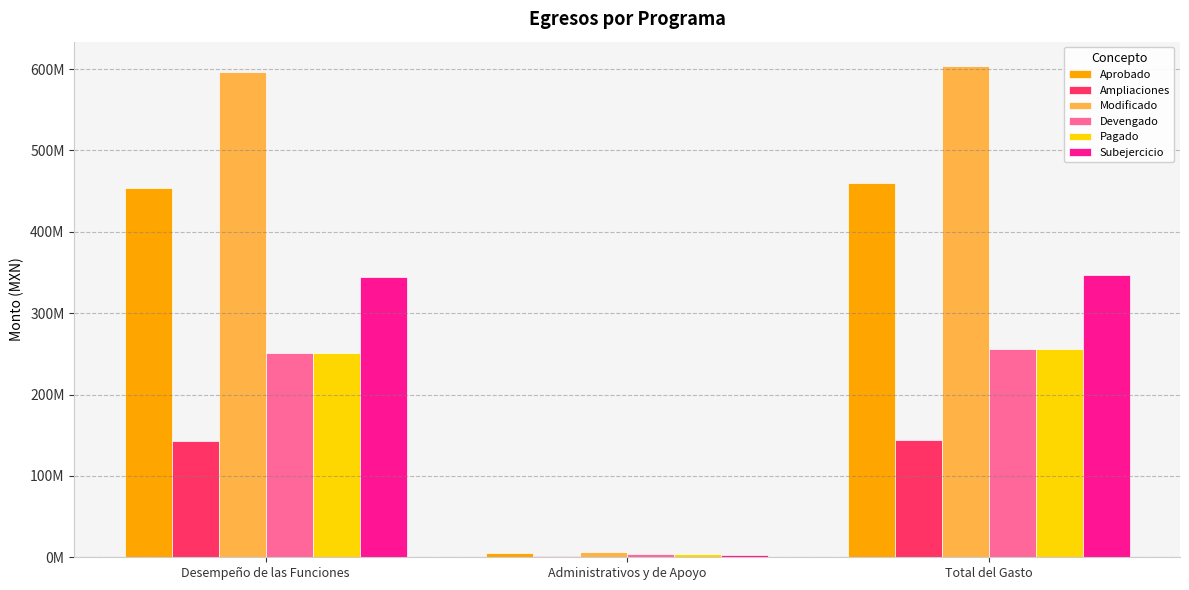

What is the spread (max minus min) of values at Administrativos y de Apoyo?

5526454.3